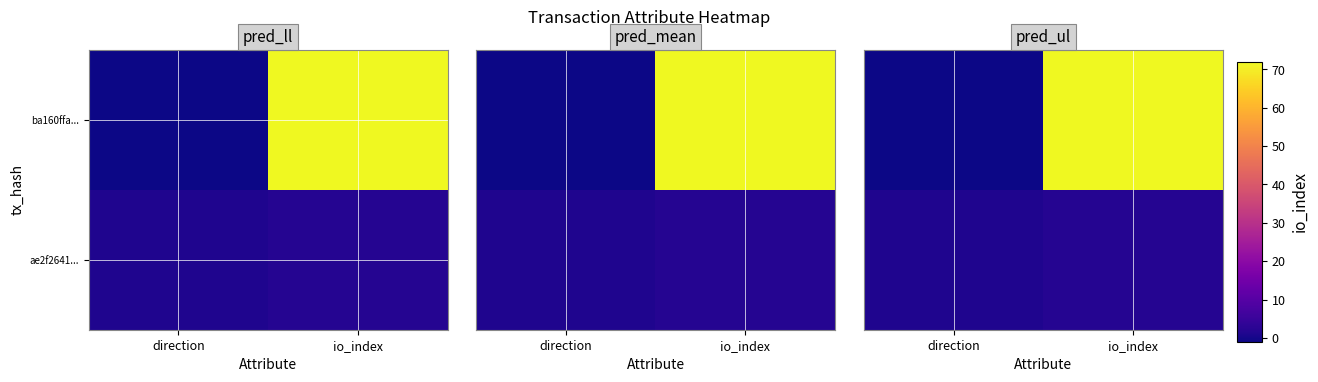

Between direction and io_index, which series saw the biggest shift?

ba160ffa...